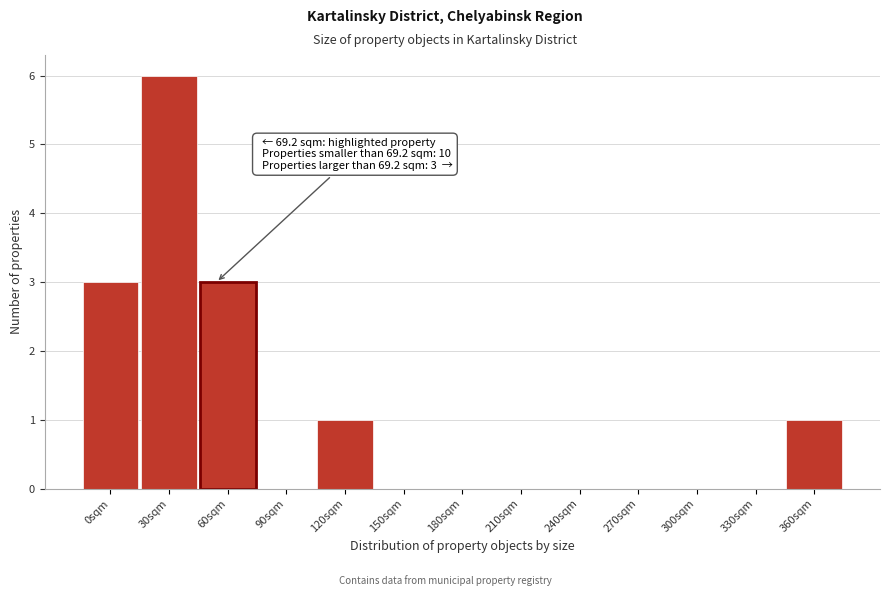

Reading right to left, extract all data points from this chart.

360sqm=1	330sqm=0	300sqm=0	270sqm=0	240sqm=0	210sqm=0	180sqm=0	150sqm=0	120sqm=1	90sqm=0	60sqm=3	30sqm=6	0sqm=3